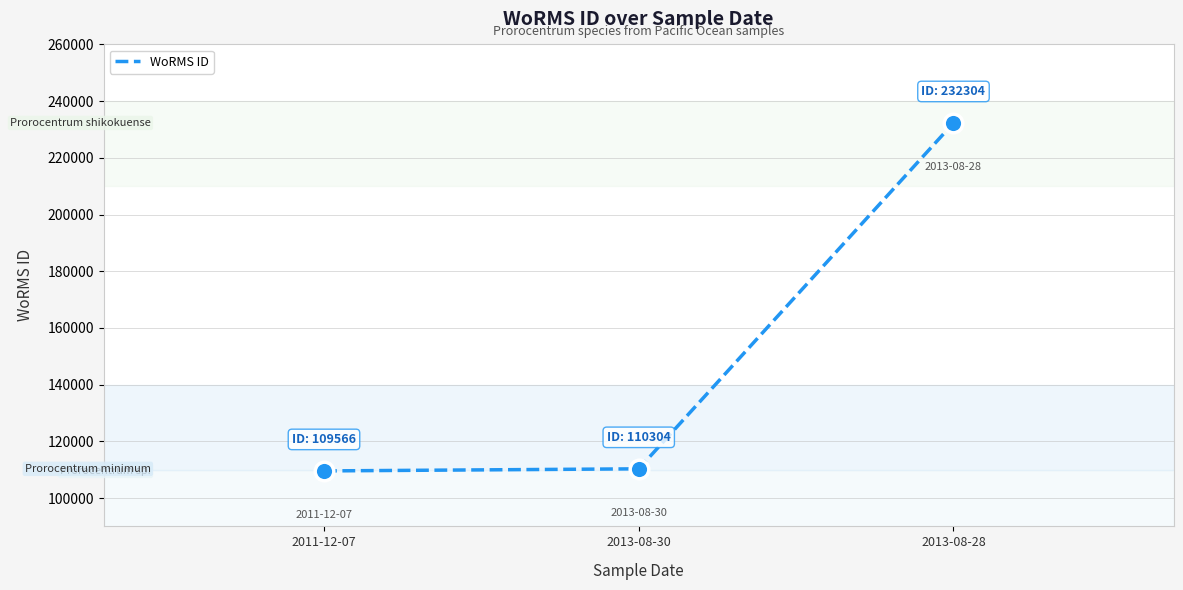

What is the change in value from 2013-08-30 to 2013-08-28?

+122000